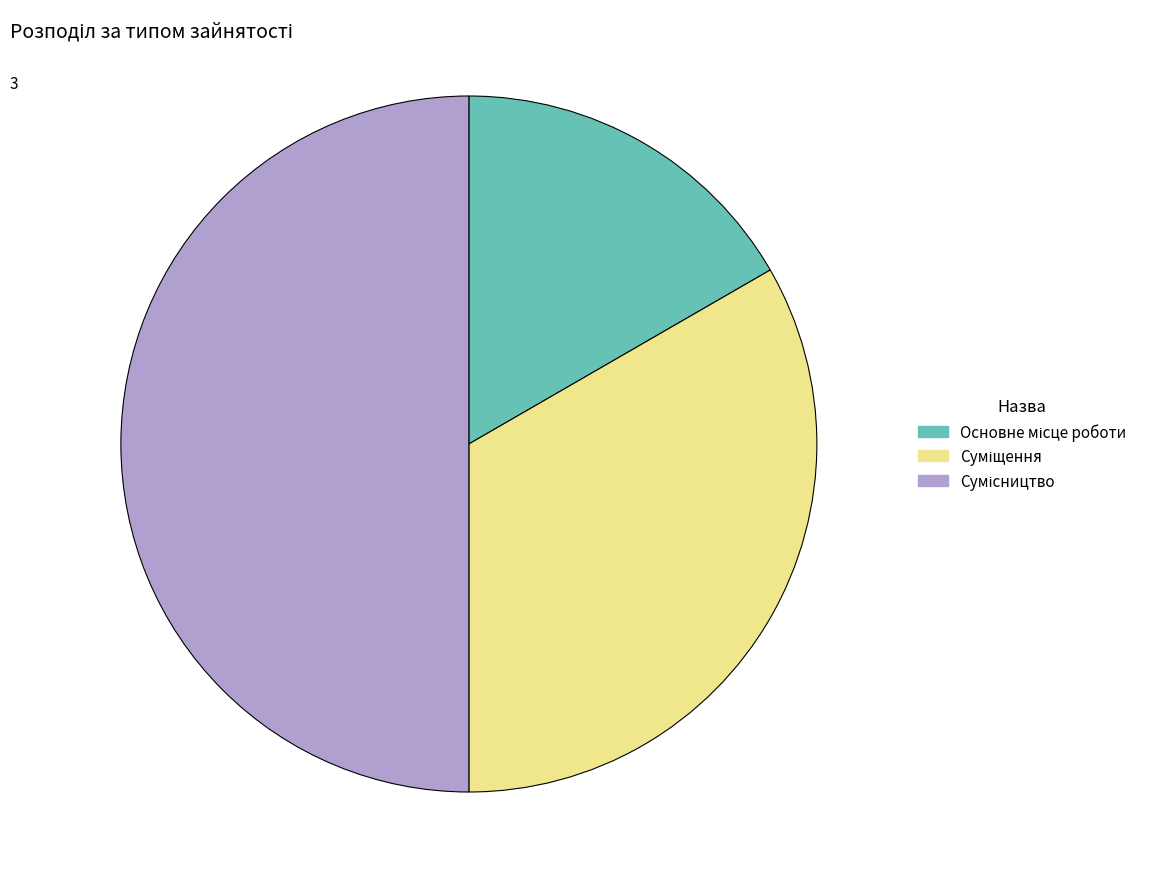

Is there any slice that represents more than half of the pie?

No